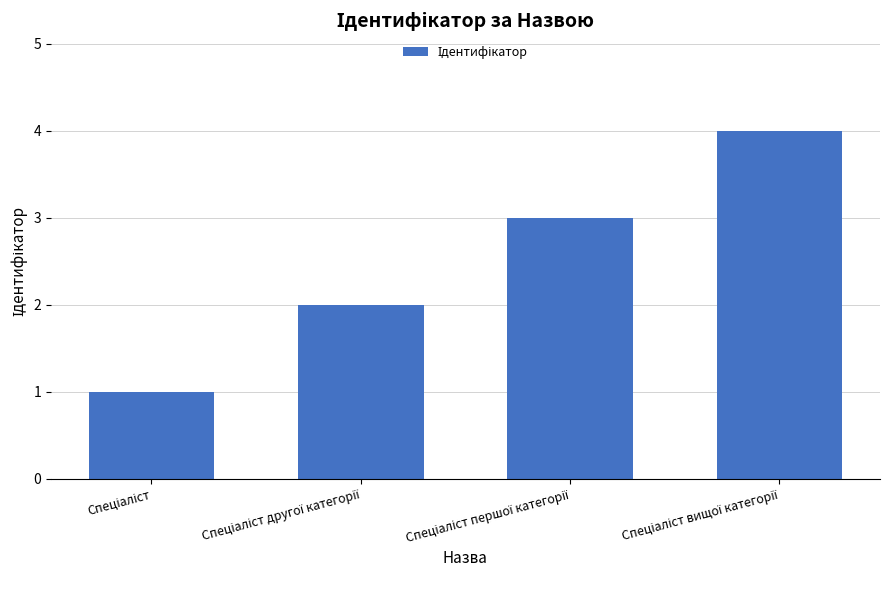

What is the difference between the maximum and minimum values?

3